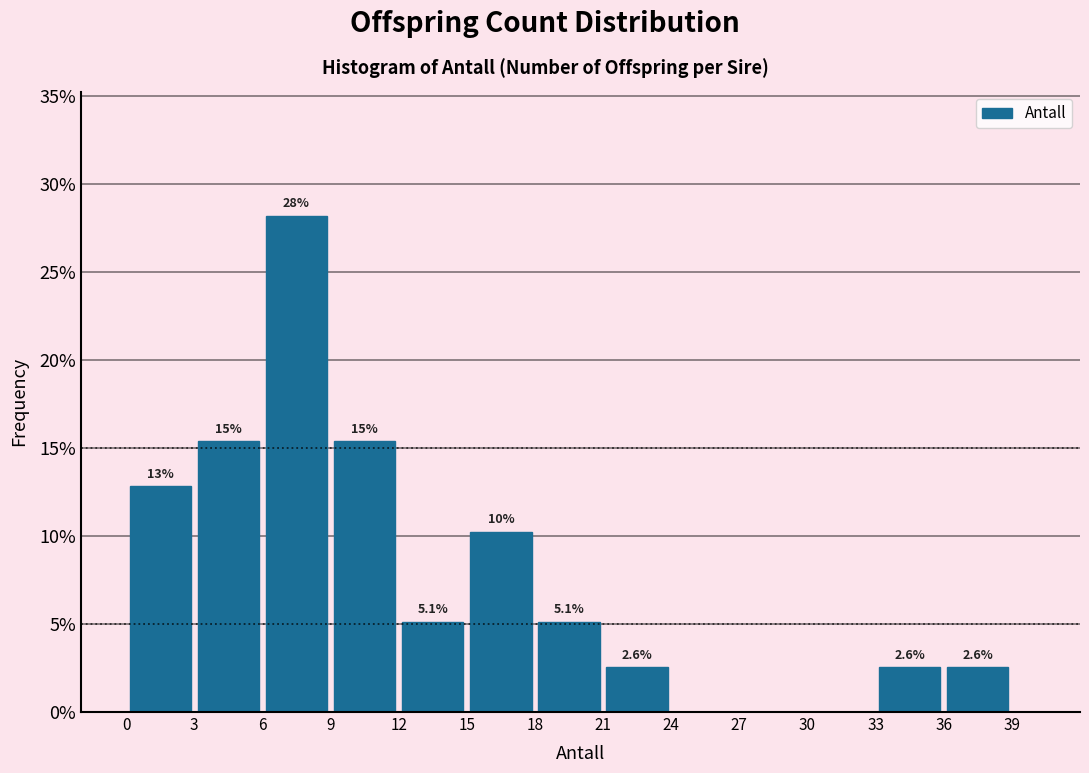

Which range on the x-axis has the tallest bar?

6 to 9